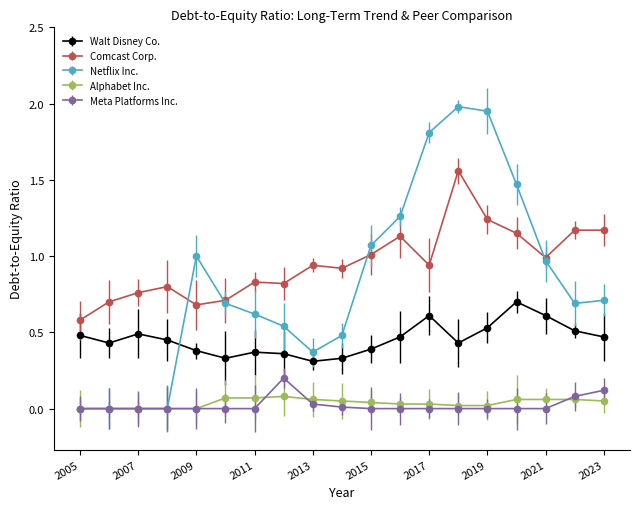

True or false: Netflix Inc. has more than 1 interior local peaks.

True